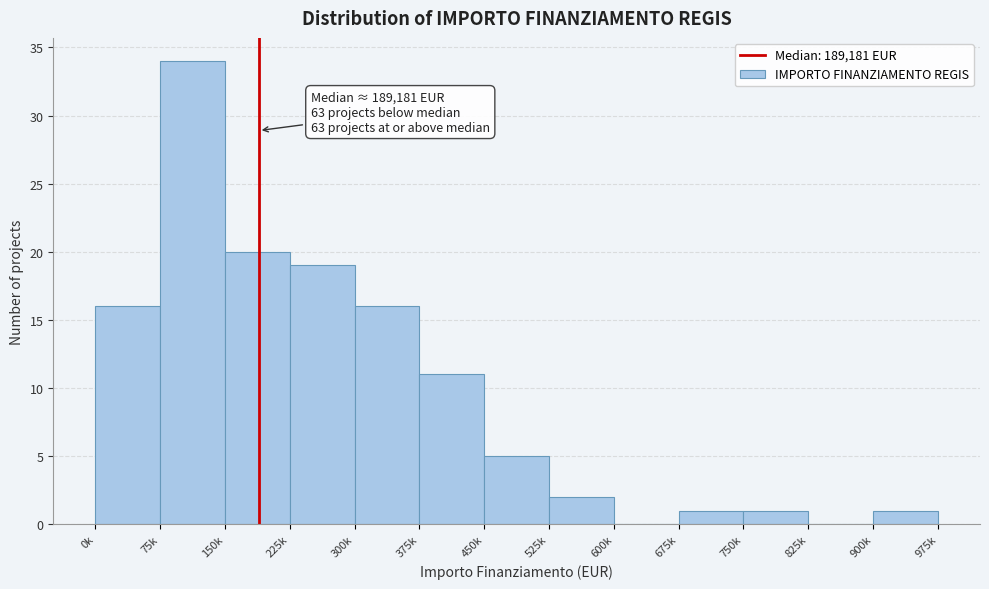

Reading left to right, list all the values displayed in this chart.

0k=16	75k=34	150k=20	225k=19	300k=16	375k=11	450k=5	525k=2	600k=0	675k=1	750k=1	825k=0	900k=1